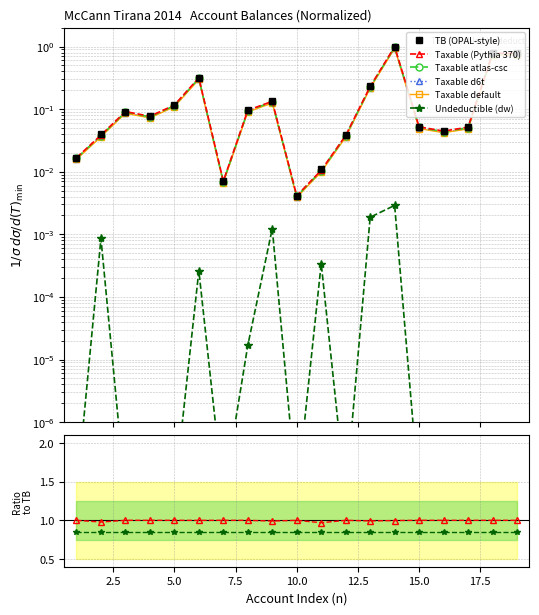

What is the sum of all values?

3.9